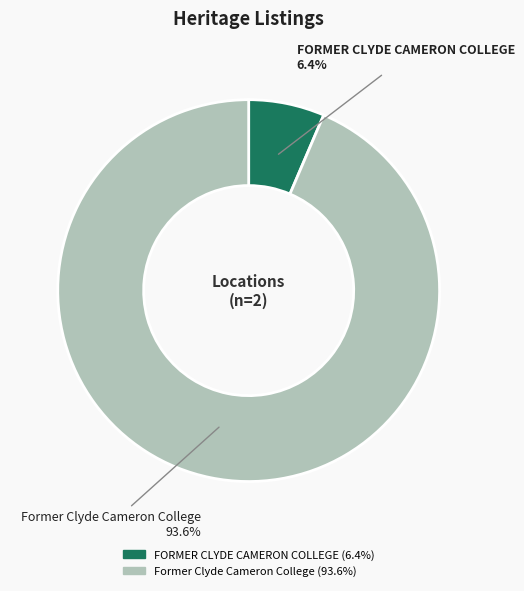

To the nearest percent, what is the difference between the Former Clyde Cameron College and FORMER CLYDE CAMERON COLLEGE slice percentages?

87%